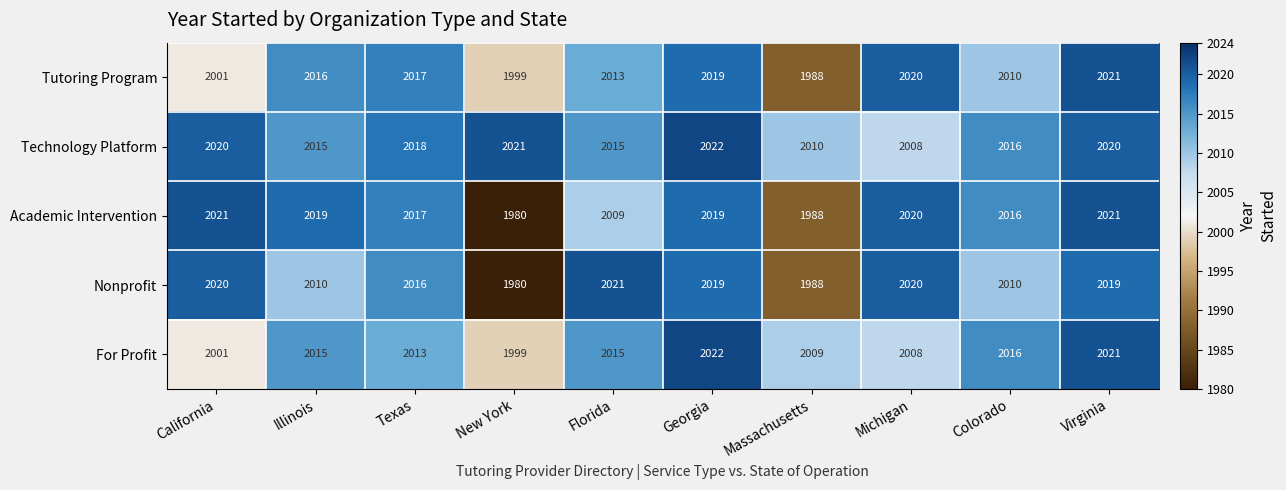

What is the sum of all Nonprofit values?

20103